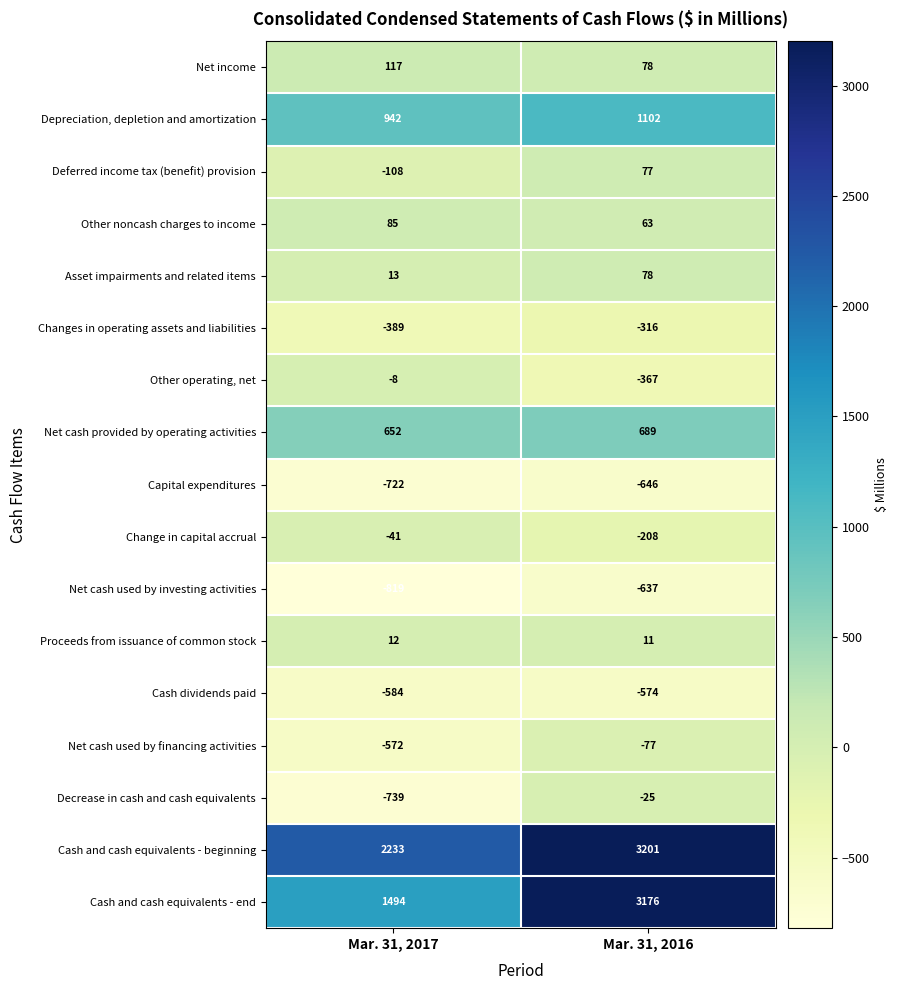

At which category is the sum across all series the highest?

Mar. 31, 2016